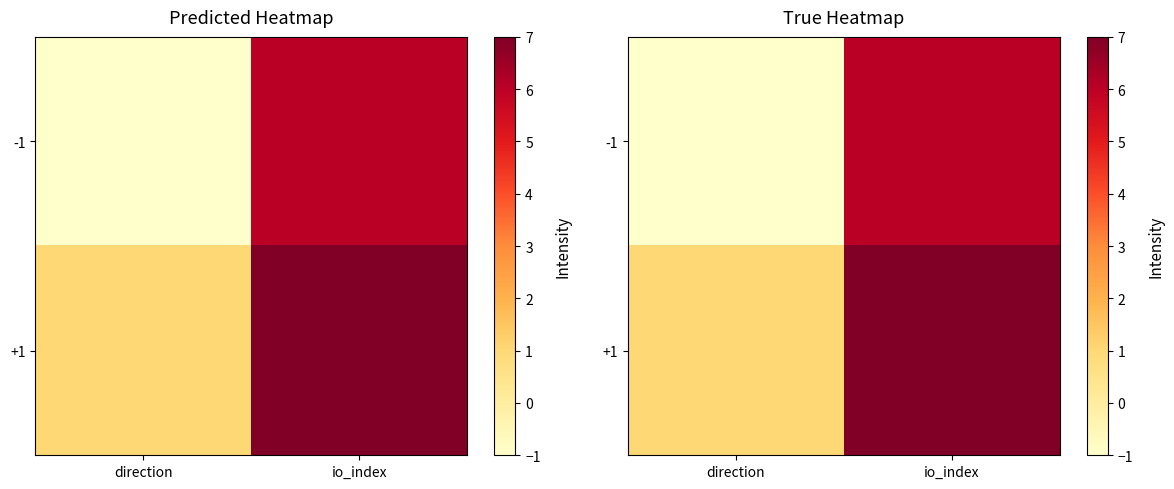

At how many categories does at least one series exceed 0?

2